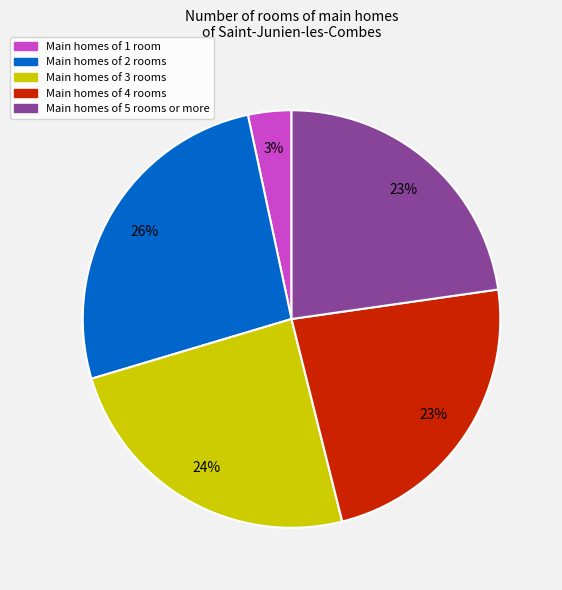

Is there a majority slice in this chart?

No